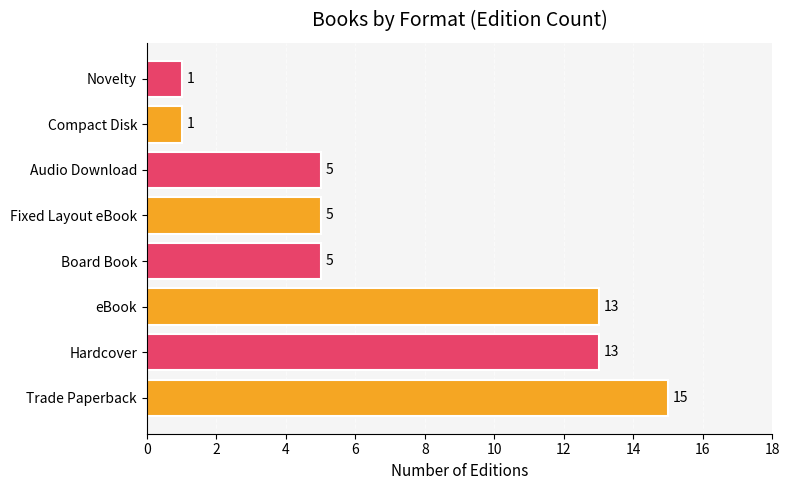

How many series are shown in this chart?

1